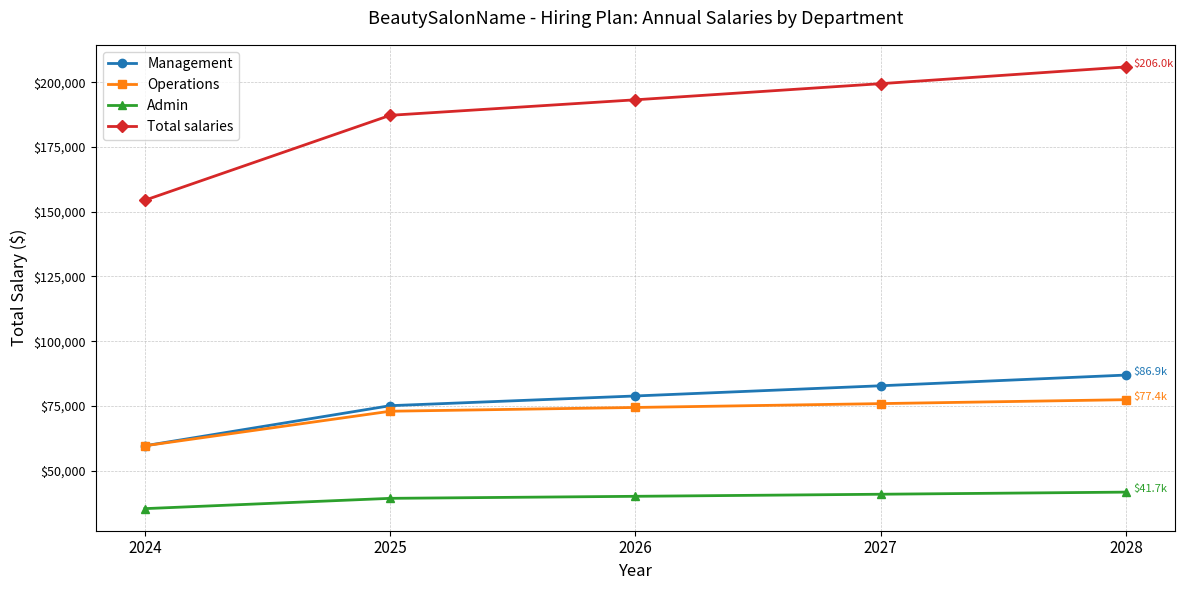

What are all the series names shown in the legend?

Management, Operations, Admin, Total salaries